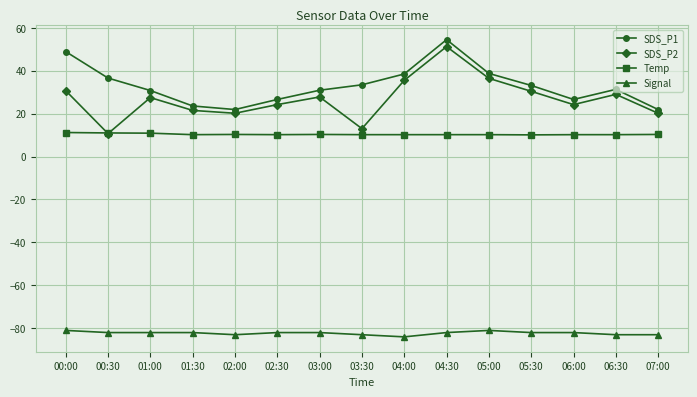

List the series in order of their peak value, lowest first.

Signal, Temp, SDS_P2, SDS_P1